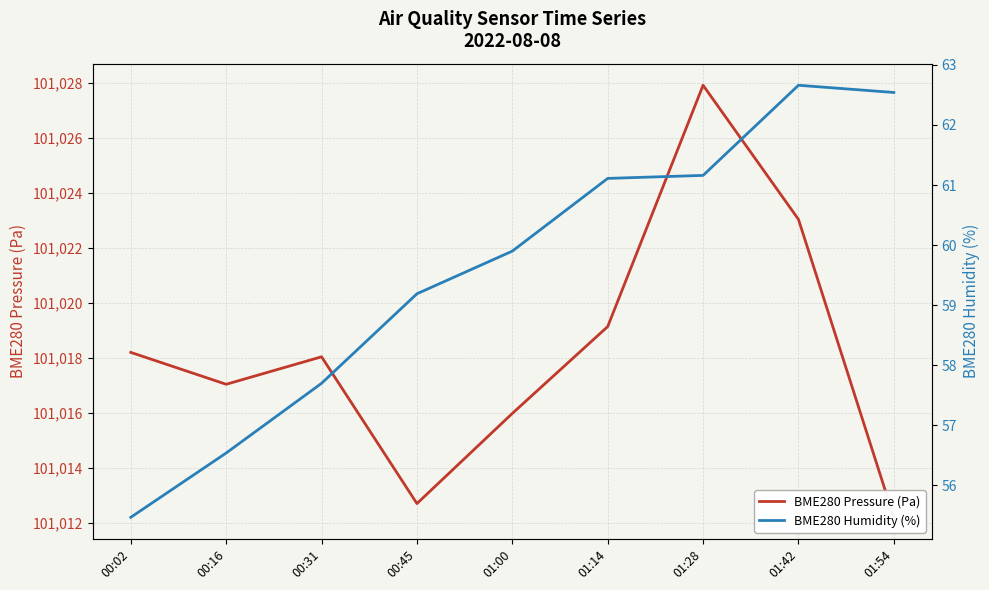

What is the difference between the BME280 Humidity (%) values at 00:31 and 00:16?

1.2